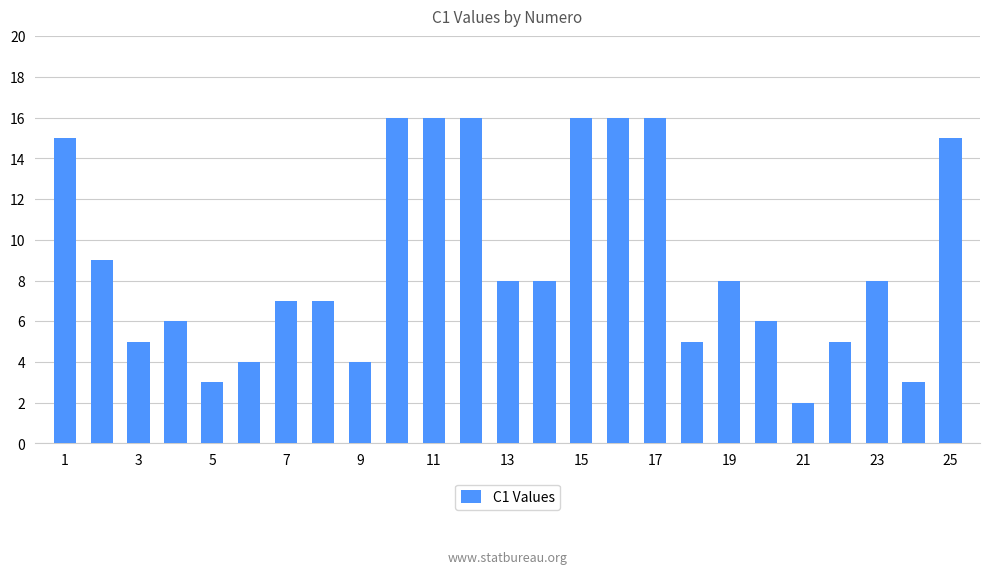

What is the value of the 23rd bar from the left?

8